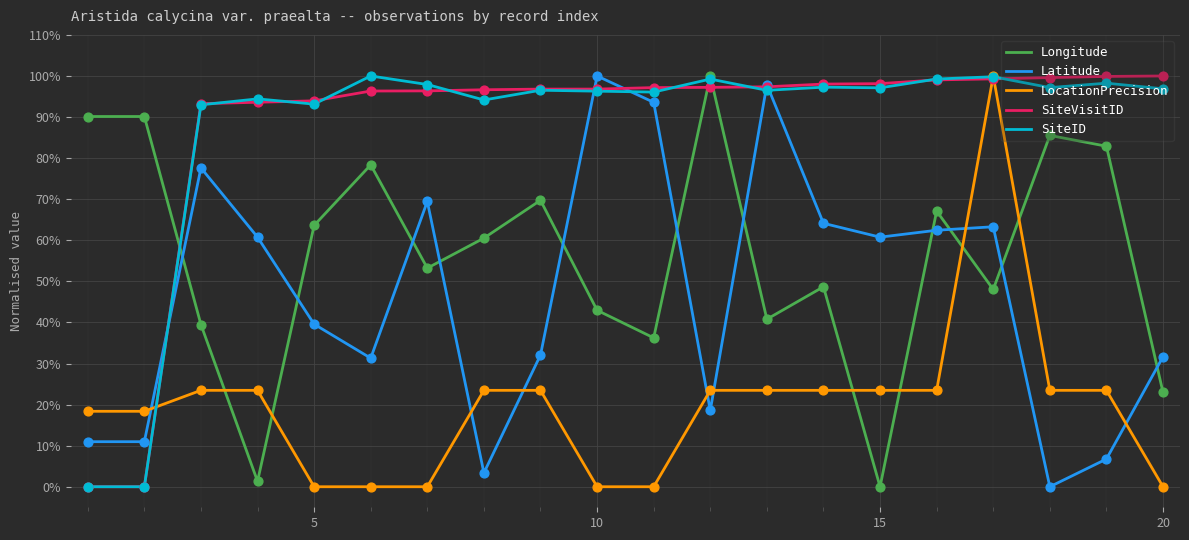

What are all the series names shown in the legend?

Longitude, Latitude, LocationPrecision, SiteVisitID, SiteID